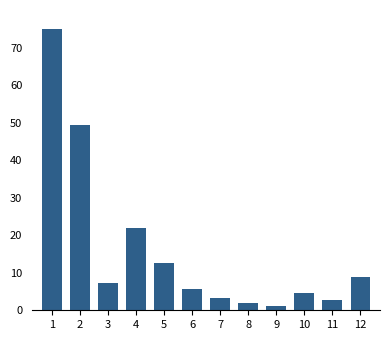

Reading left to right, transcribe all the data shown in this chart.

75.0	49.4	7.2	22.0	12.7	5.7	3.2	2.0	1.1	4.6	2.7	8.8